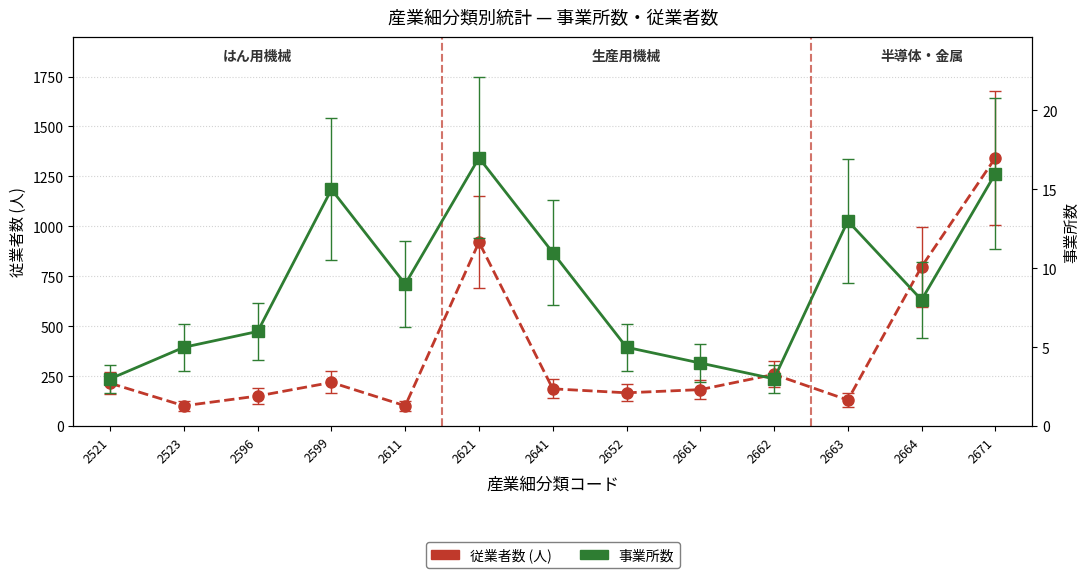

How many series are shown in this chart?

2